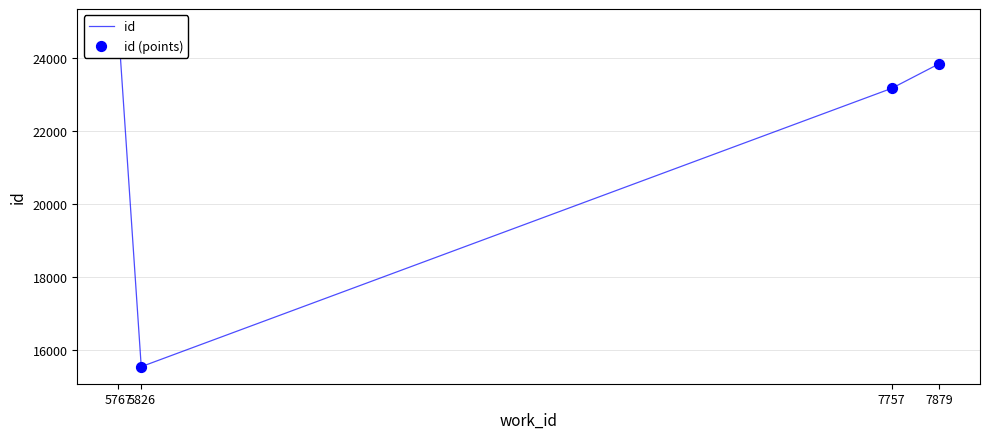

At how many categories does at least one series exceed 16734?

3